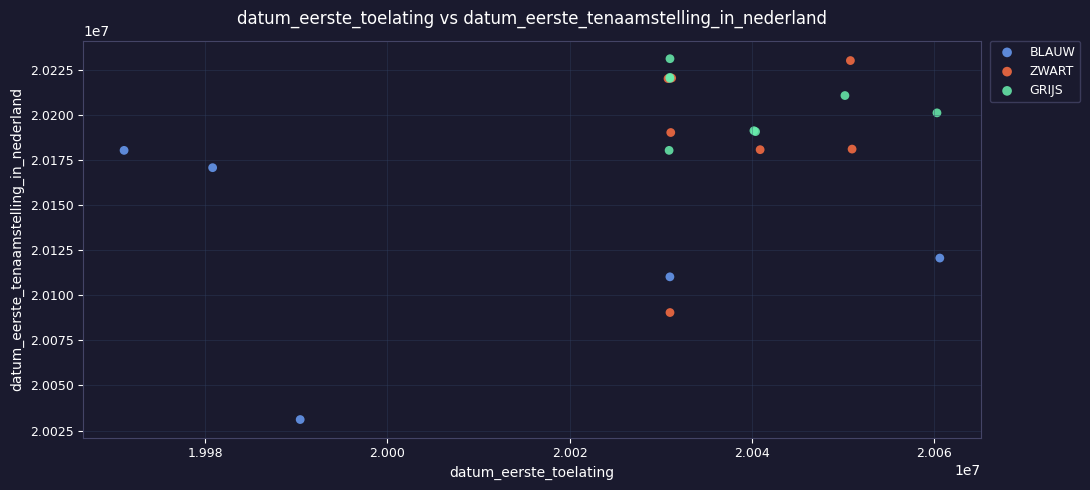

Which series contains the lowest Y value?

BLAUW